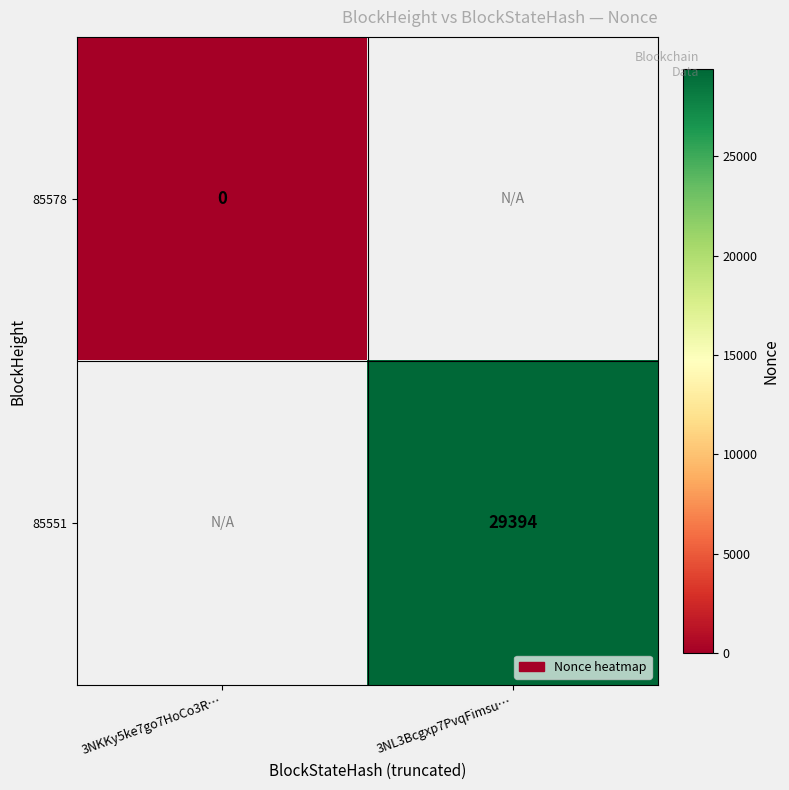

True or false: 85551 has a value of 41084 at 3NL3Bcgxp7PvqFimsu….

False